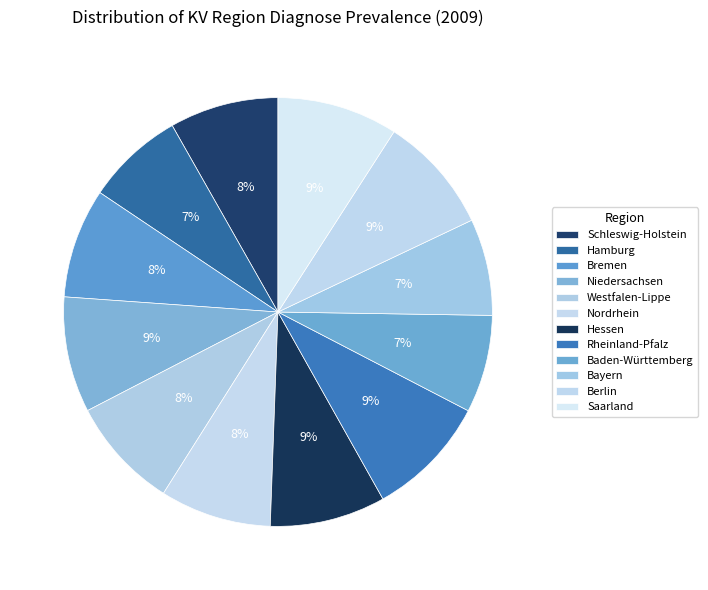

What is the total percentage of Baden-Württemberg and Nordrhein?

15.8%